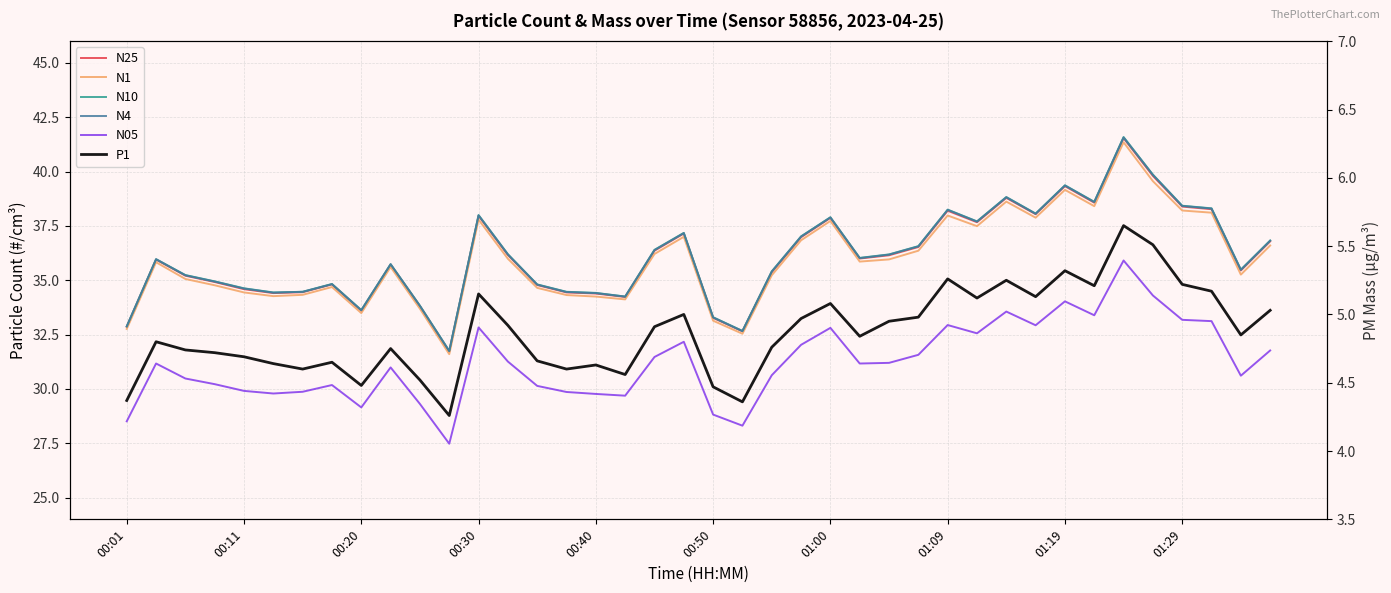

At which category does N25 reach its first local valley?

00:50